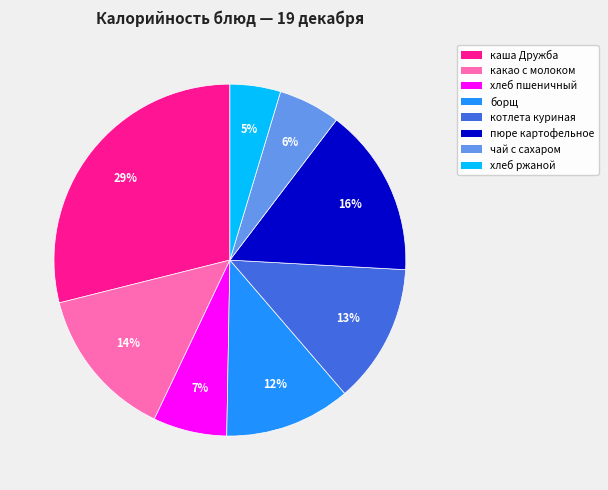

How many segments does this pie chart have?

8